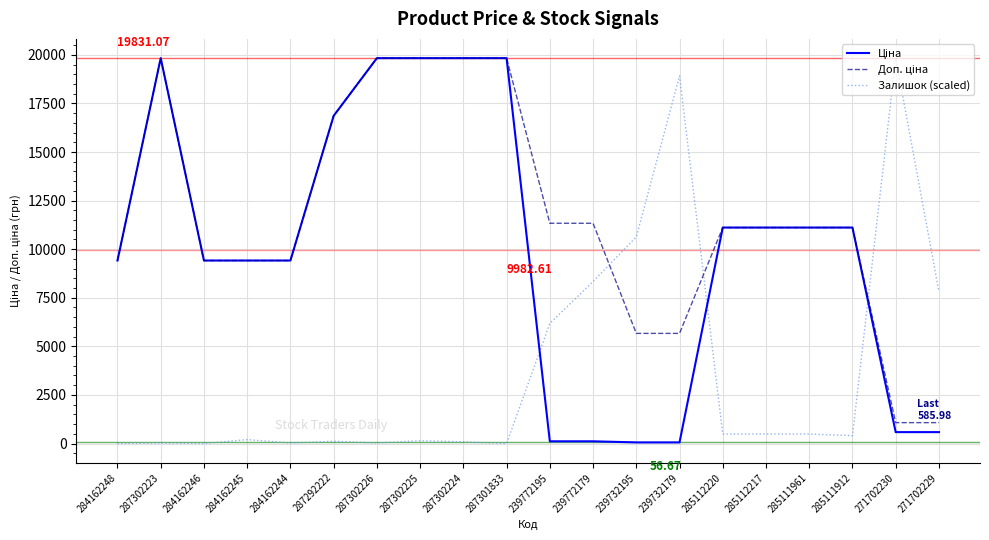

Does the chart display data point markers on the line(s)?

No